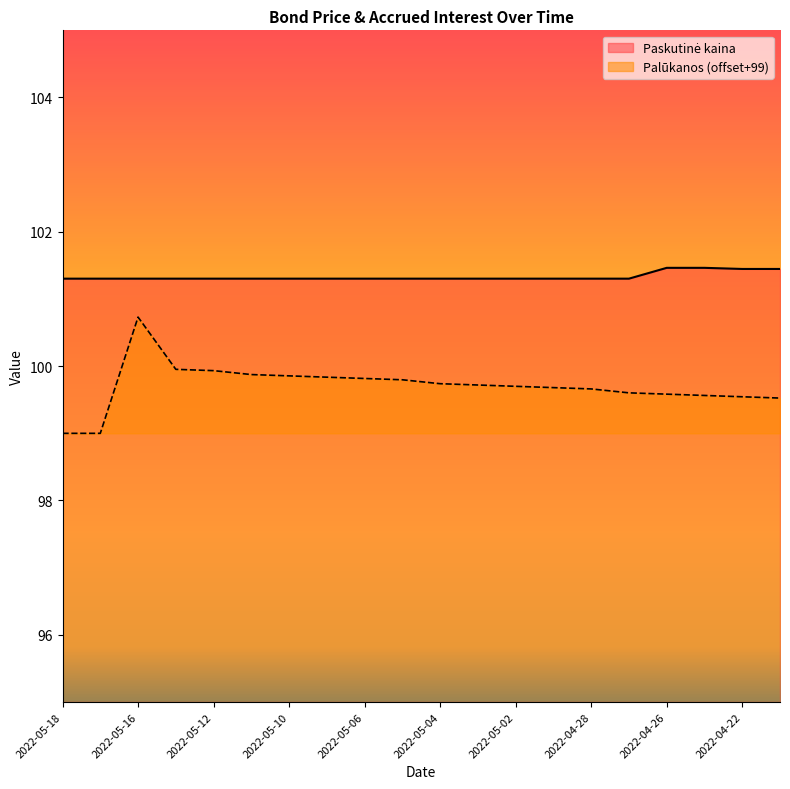

What is the maximum value for Palūkanos?

100.7